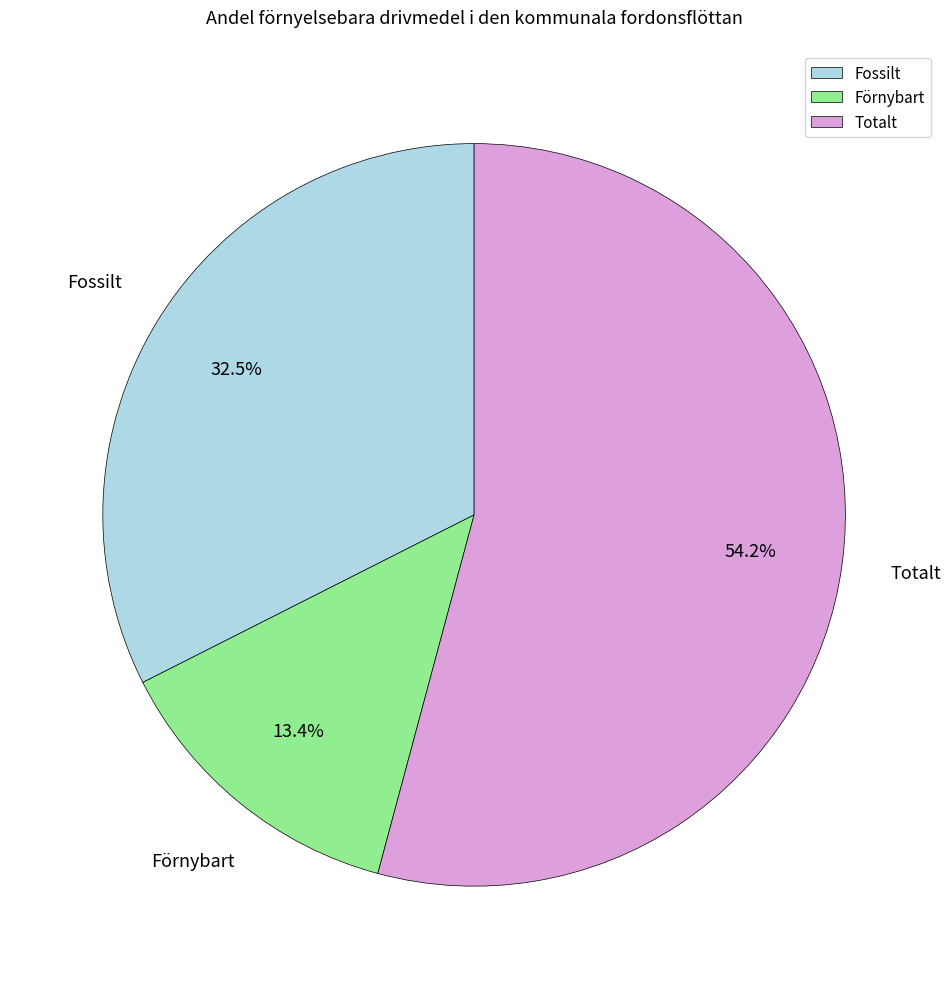

Between Totalt and Fossilt, which is larger?

Totalt